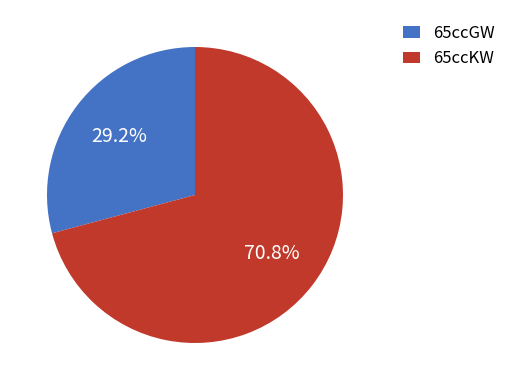

To the nearest percent, what is the average slice percentage?

50%